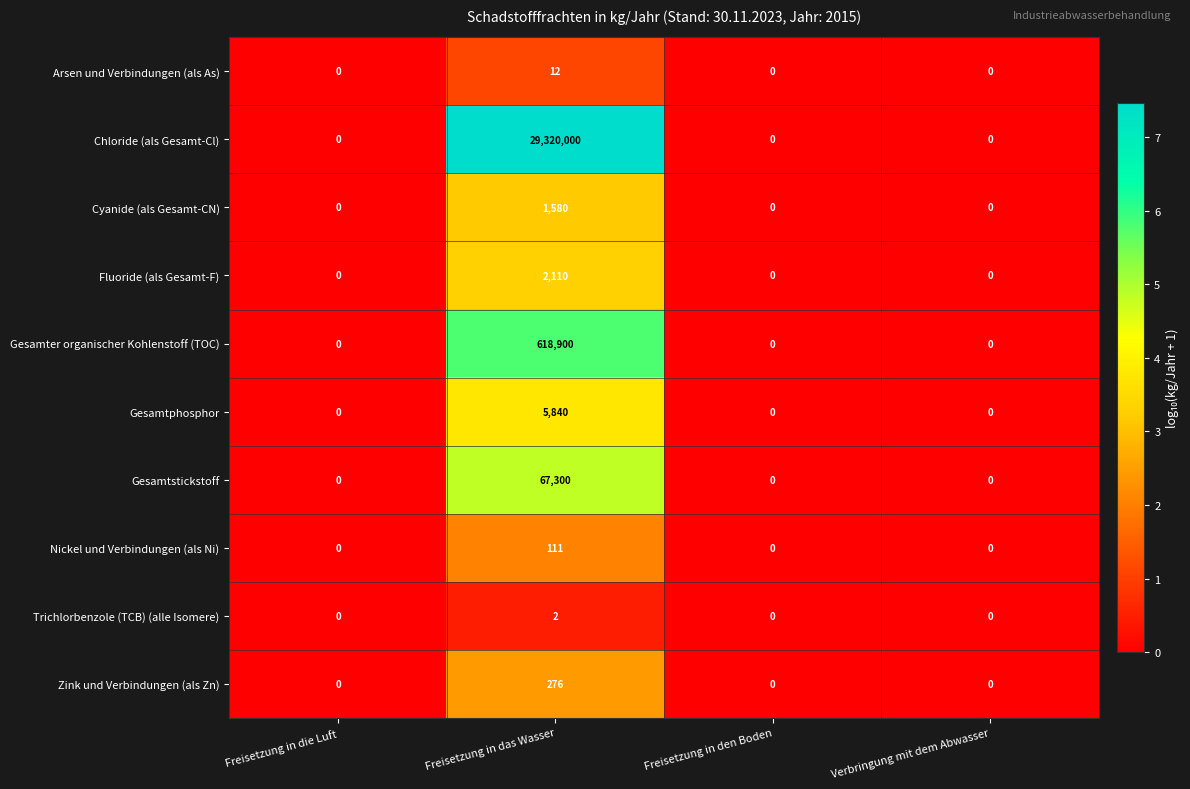

The Fluoride (als Gesamt-F) series shows 2110 at Freisetzung in das Wasser. True or false?

True